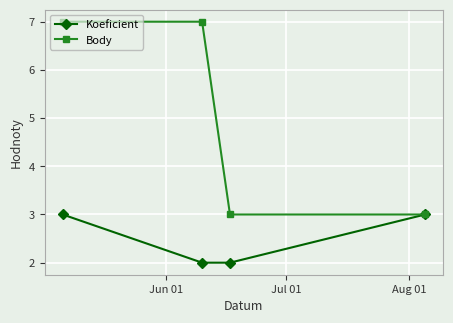

Reading left to right, what are all the values shown in this chart?

Koeficient: 3	2	2	3
Body: 7	7	3	3